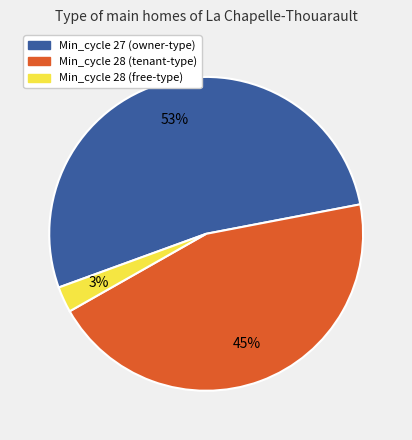

To the nearest percent, what is the average slice percentage?

33%